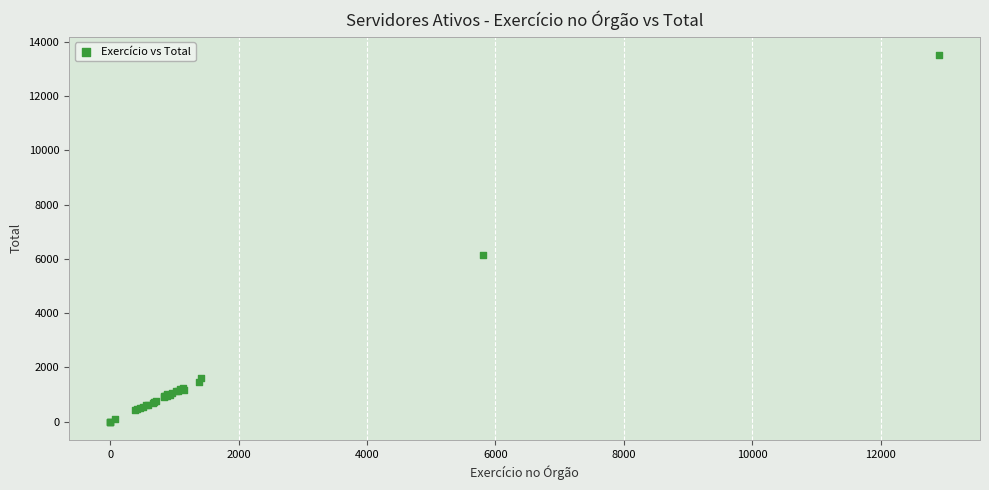

What Y value in the scatter plot is closest to 6756?

6125